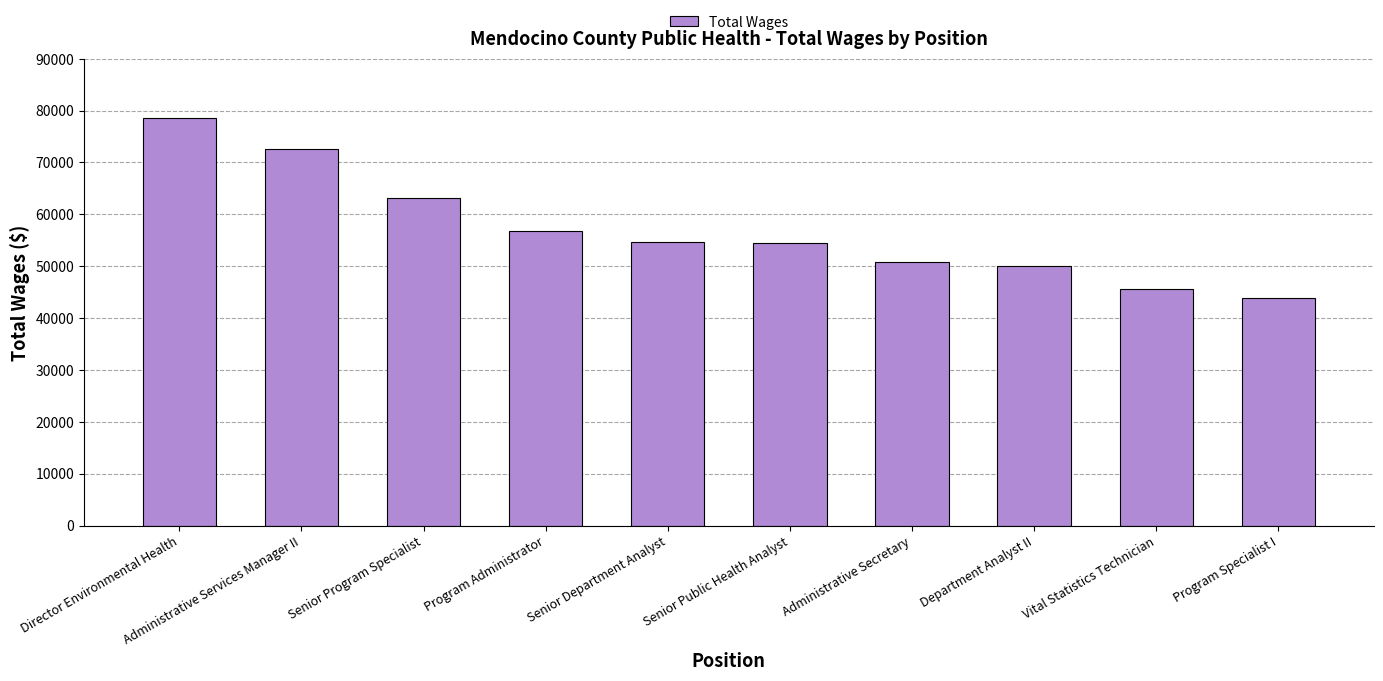

What is the value of the 7th bar from the left?

50814